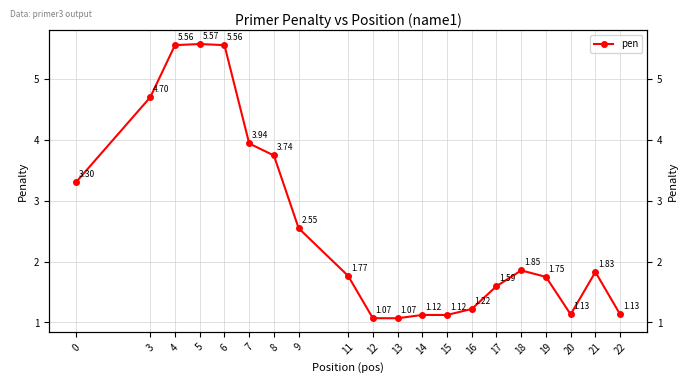

What is the value of the 17th point from the left?

1.7